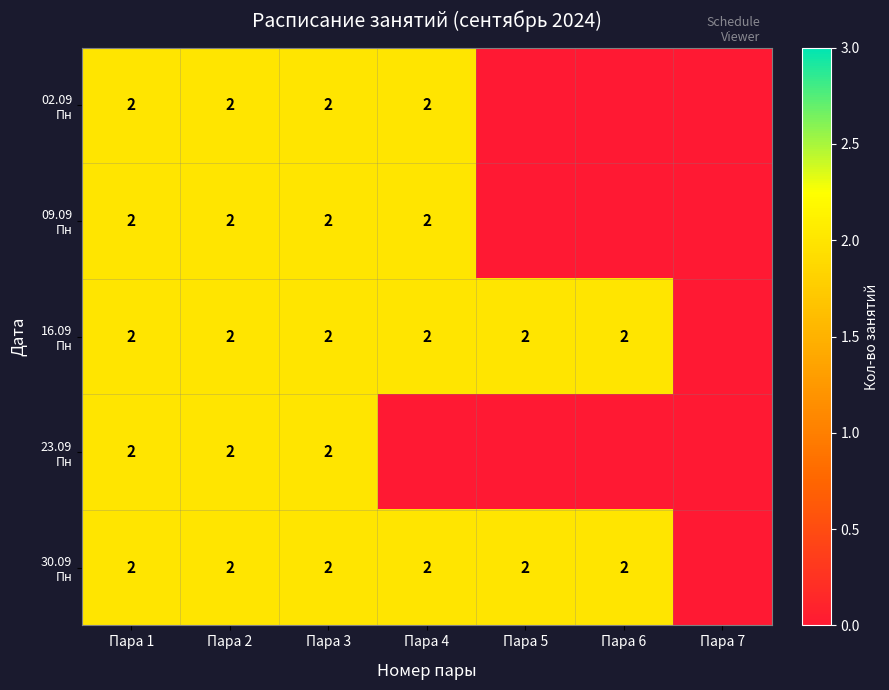

What is the total value across all series at Пара 3?

10